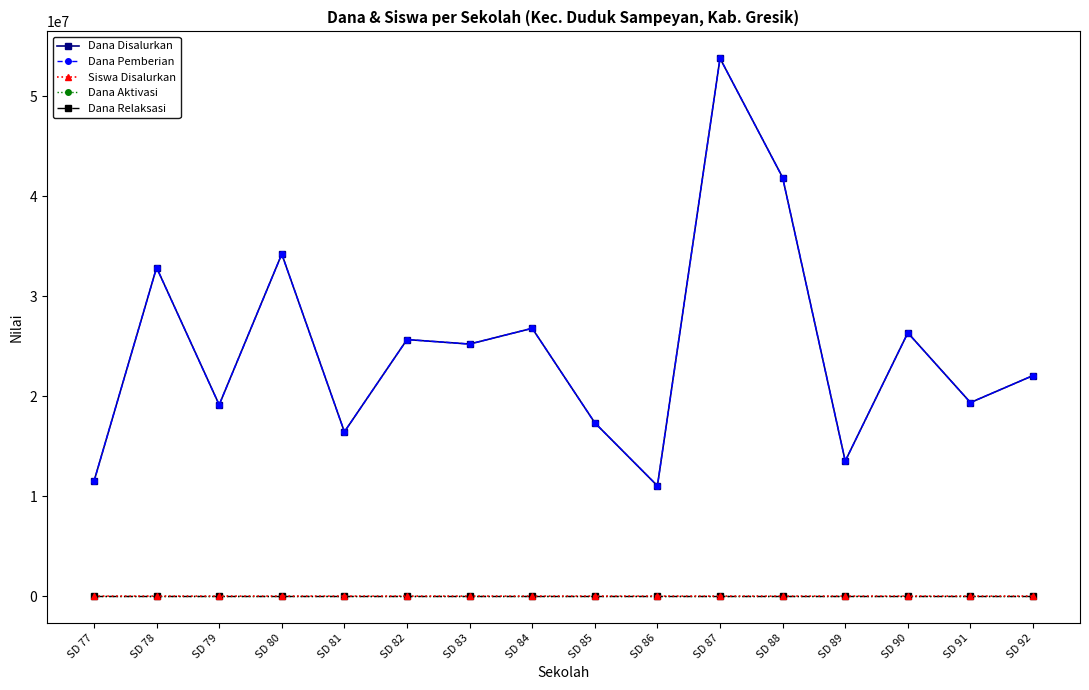

What is the value of the Dana Pemberian point at the 16th from the left?

22050000